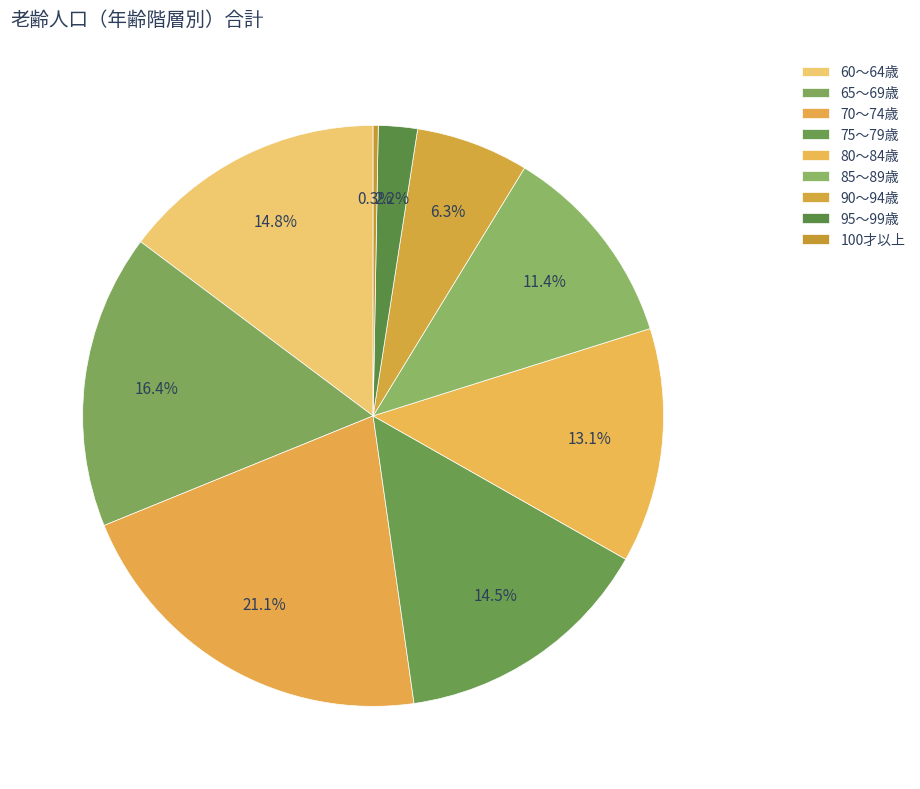

How many slices are in this pie chart?

9